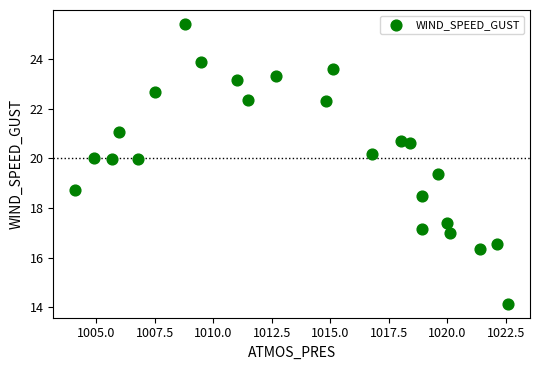

What is the range of X values (max minus min)?

18.5